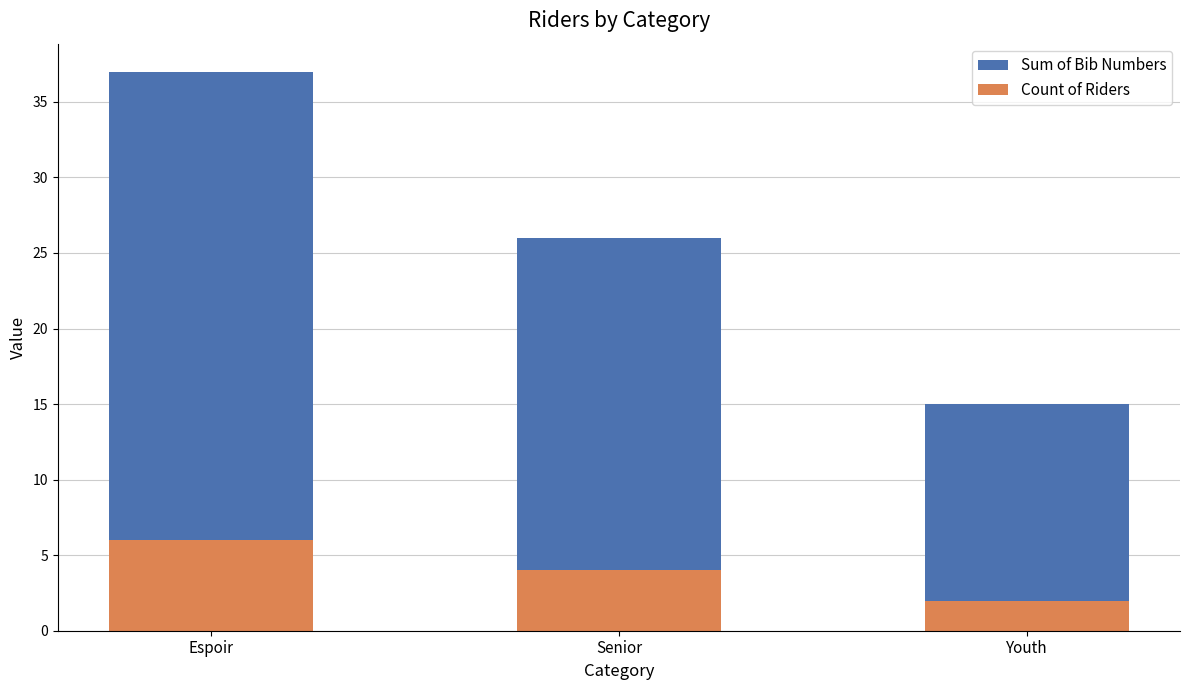

Reading left to right, what are all the values shown in this chart?

Sum of Bib Numbers: Espoir=37	Senior=26	Youth=15
Count of Riders: Espoir=6	Senior=4	Youth=2